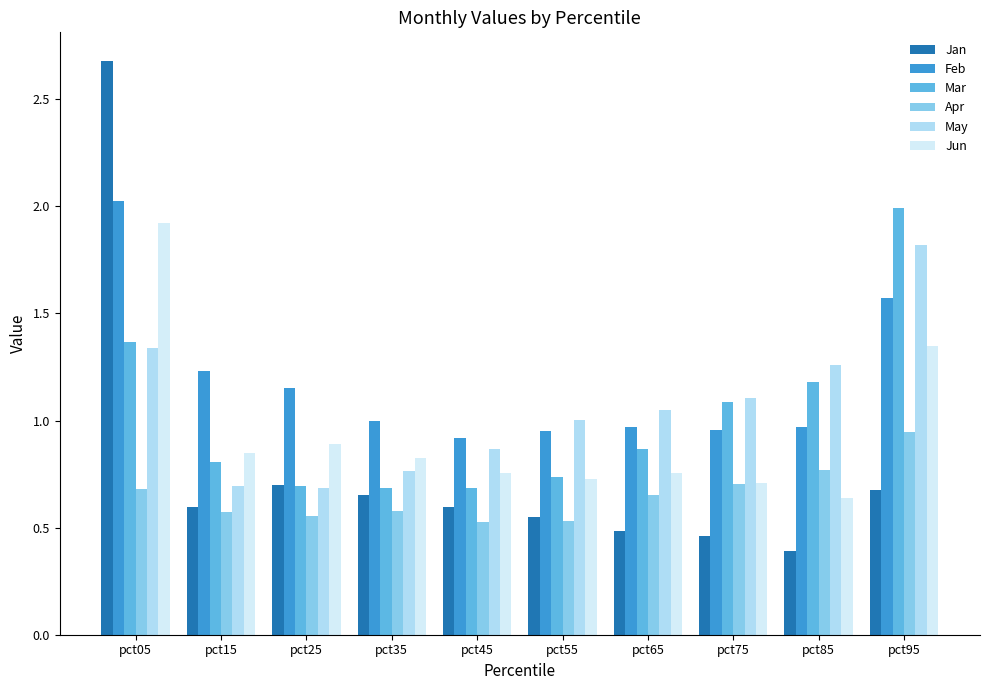

What is the sum of all Feb values?

11.7